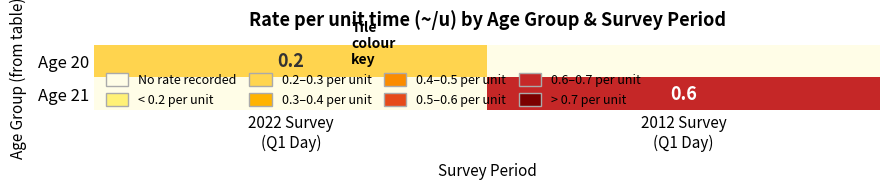

What is the spread (max minus min) of values at 2022 Survey
(Q1 Day)?

0.2